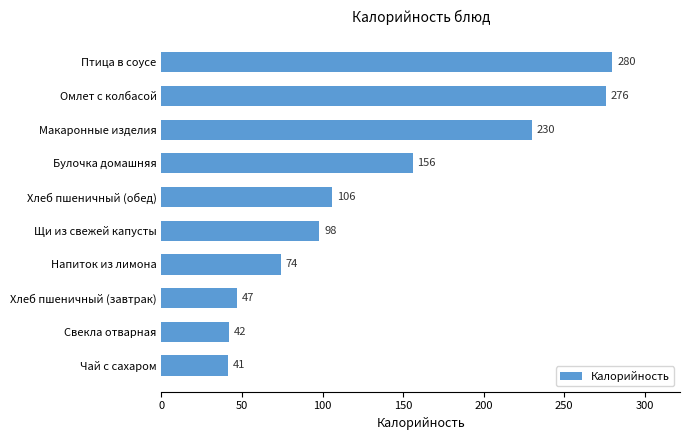

Reading bottom to top, what are all the values shown in this chart?

Чай с сахаром=41	Свекла отварная=42	Хлеб пшеничный (завтрак)=47	Напиток из лимона=74	Щи из свежей капусты=98	Хлеб пшеничный (обед)=106	Булочка домашняя=156	Макаронные изделия=230	Омлет с колбасой=276	Птица в соусе=280